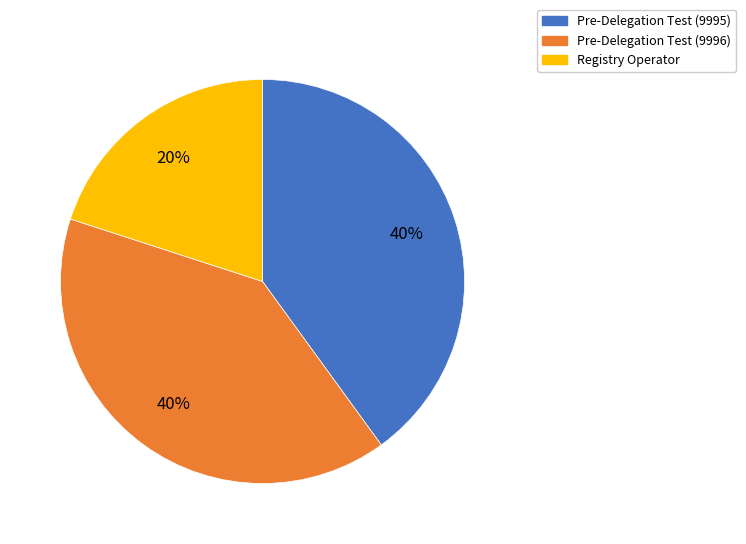

To the nearest percent, what is the combined percentage of Pre-Delegation Test (9995) and Pre-Delegation Test (9996)?

80%